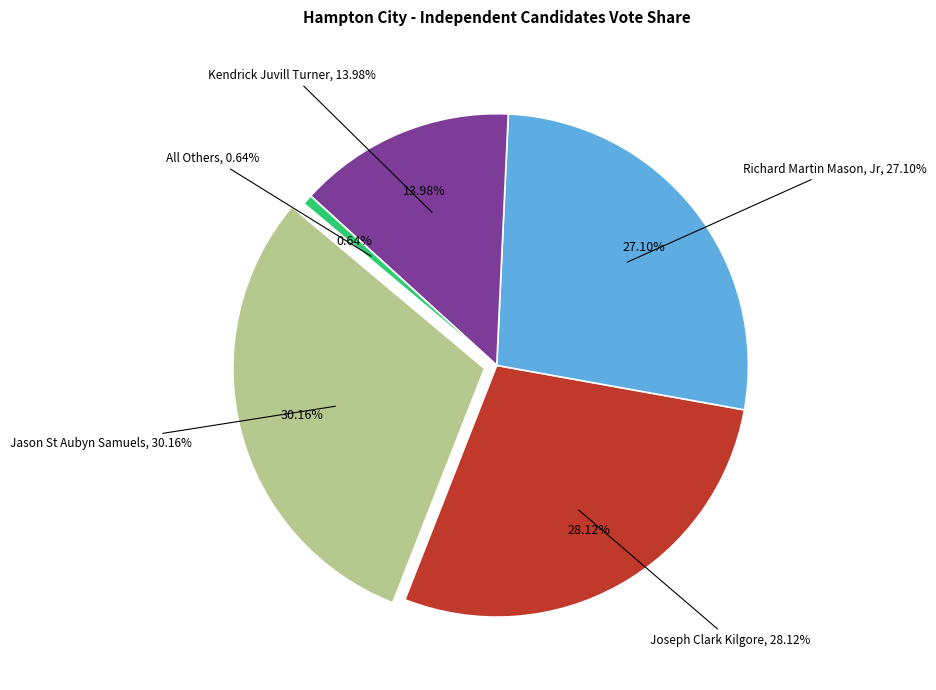

True or false: Kendrick Juvill Turner accounts for 26% of the total.

False